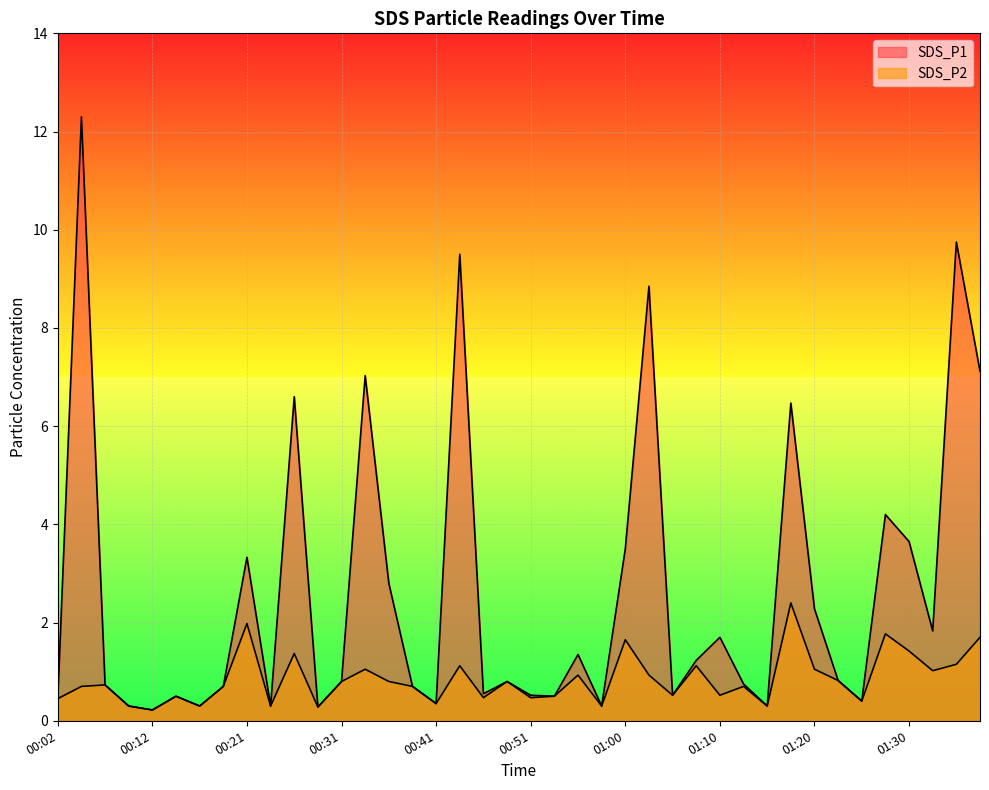

Rank the series at 00:14 from lowest to highest value.

SDS_P1, SDS_P2